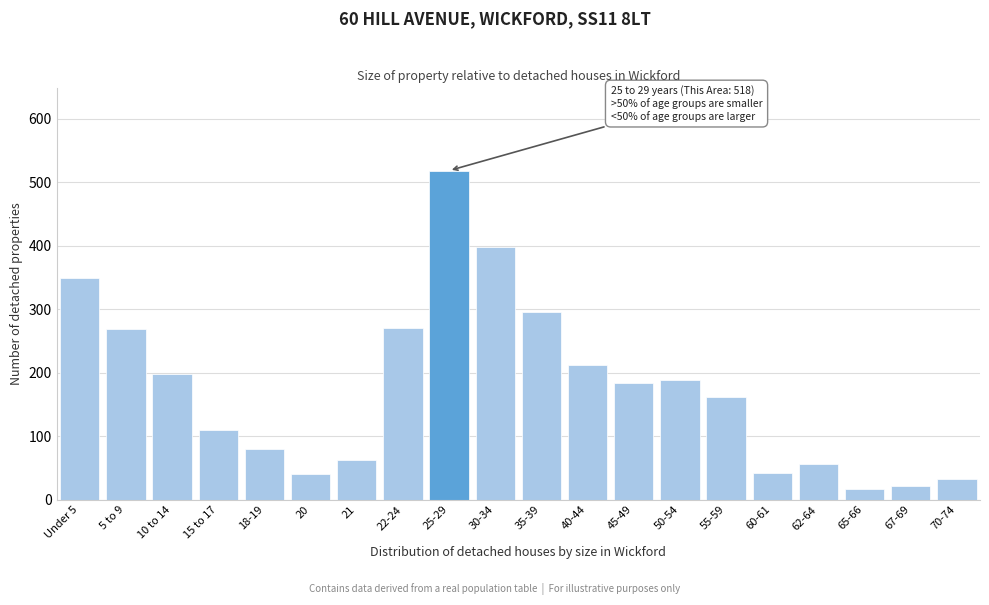

What is the label of the 17th bar from the left?

62-64